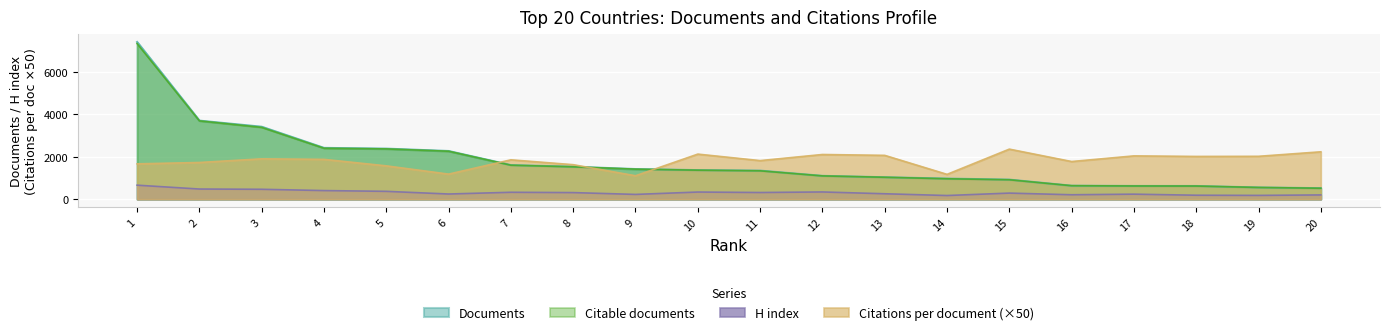

The H index series shows 84.2 at 8. True or false?

False